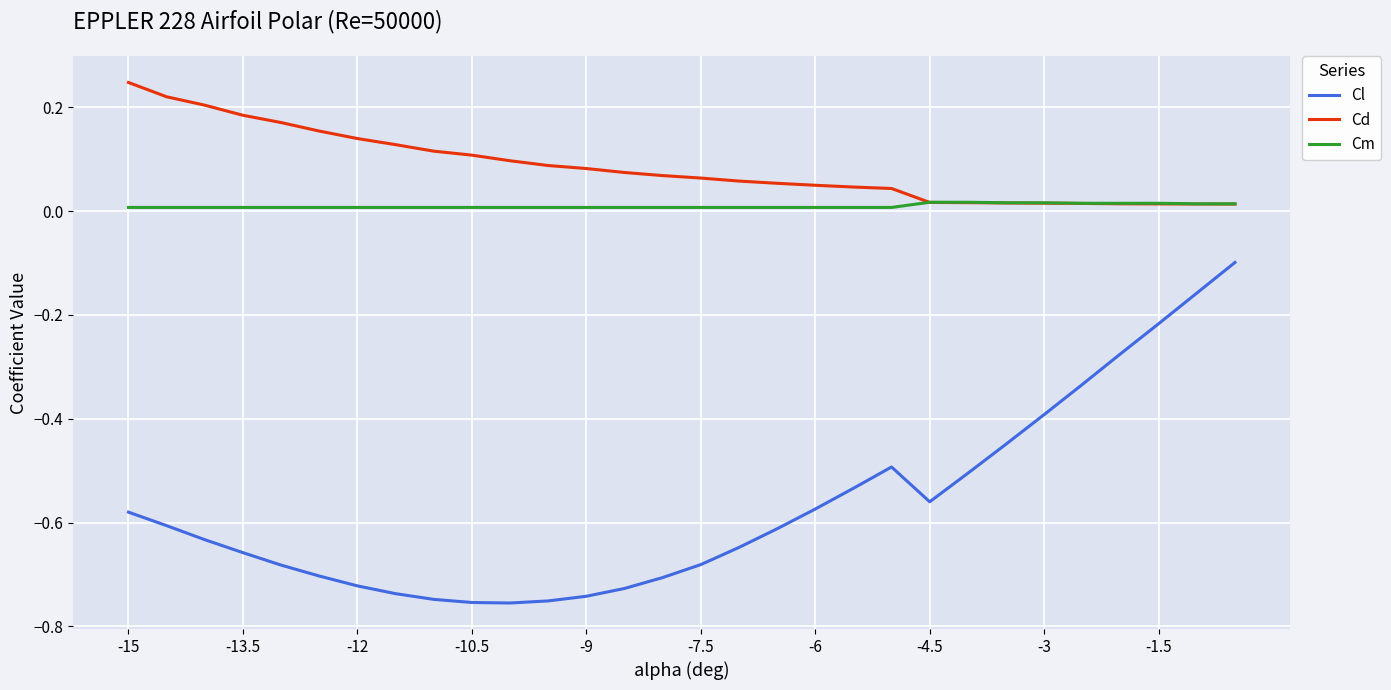

Which series has the largest range (max minus min)?

Cl